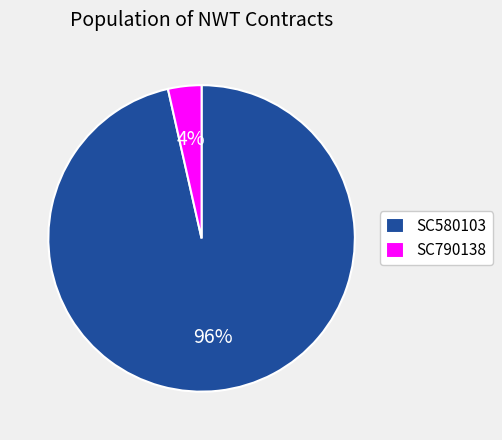

Is it true that SC790138 is 4% of the pie?

True